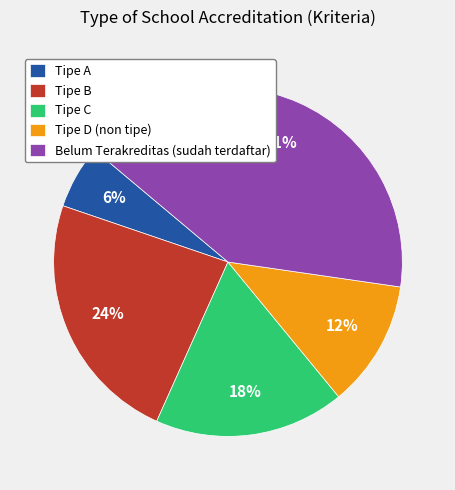

How many slices are in this pie chart?

5